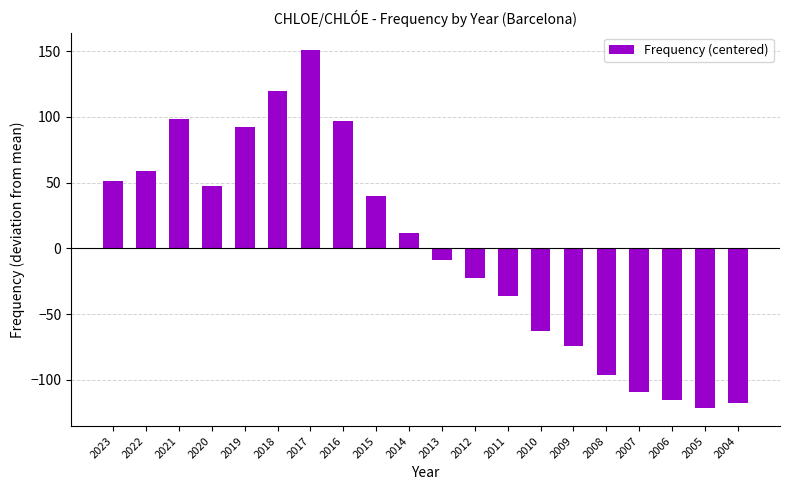

What is the sum of the values at 2020 and 2014?

58.9